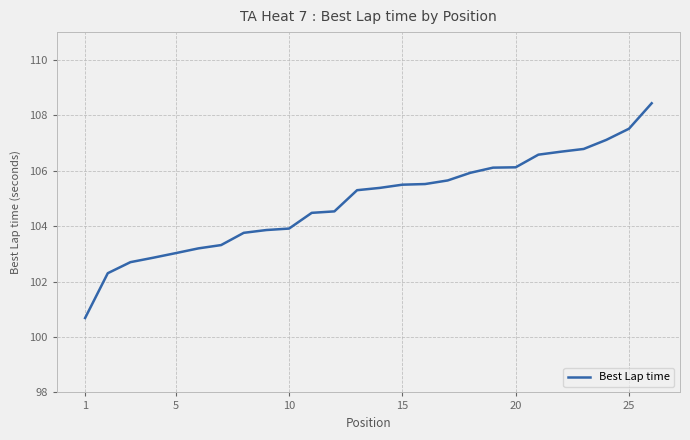

What is the difference between the maximum and minimum values?

7.7